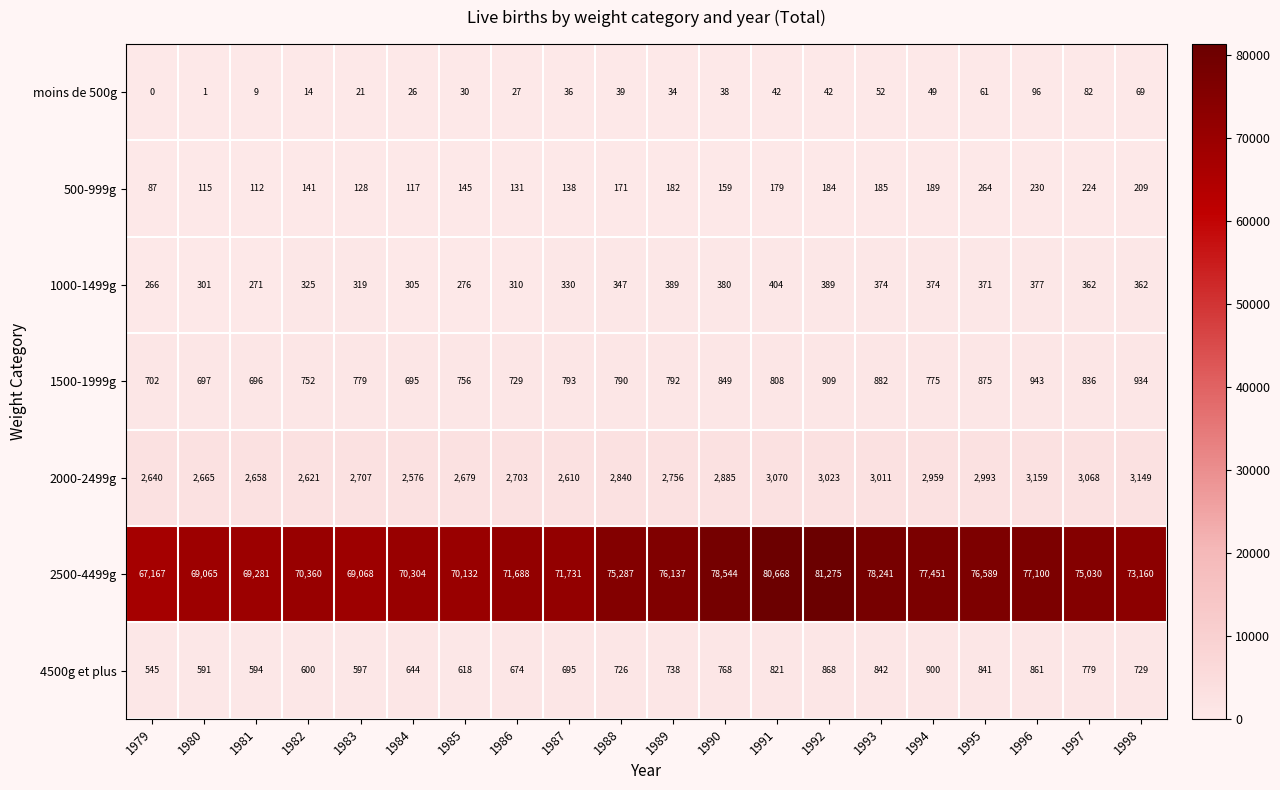

At 1998, list the series in order from largest to smallest.

2500-4499g, 2000-2499g, 1500-1999g, 4500g et plus, 1000-1499g, 500-999g, moins de 500g